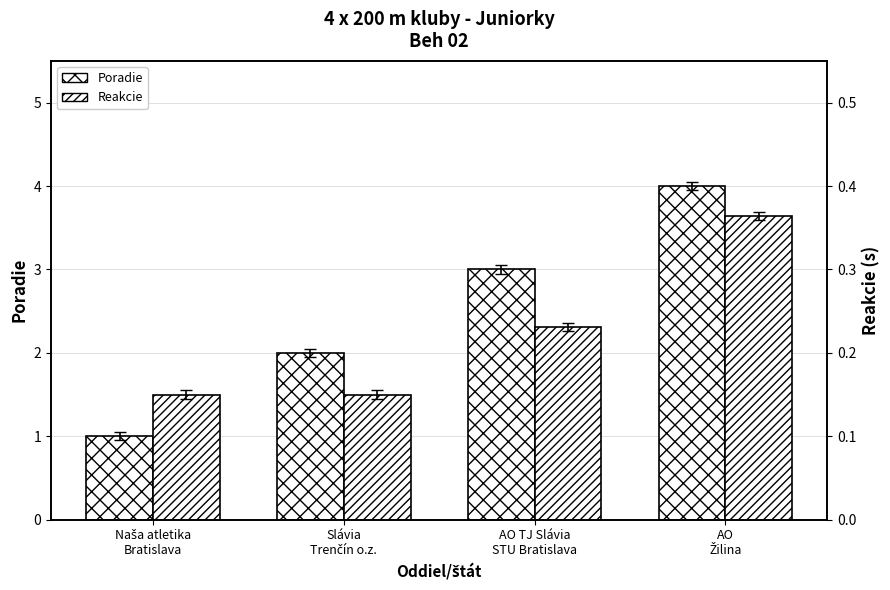

True or false: Reakcie has a value of 0.4 at AO
Žilina.

True